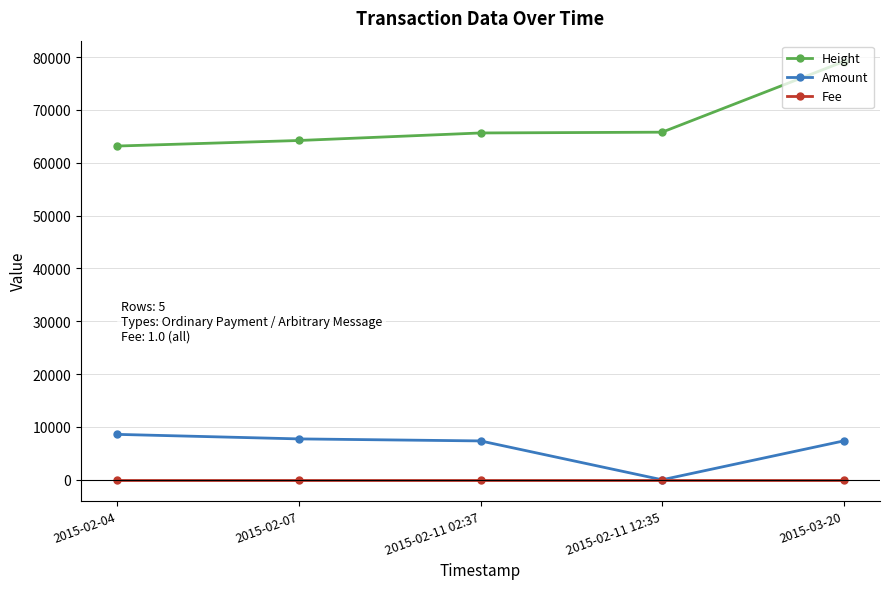

Does the chart display data point markers on the line(s)?

Yes